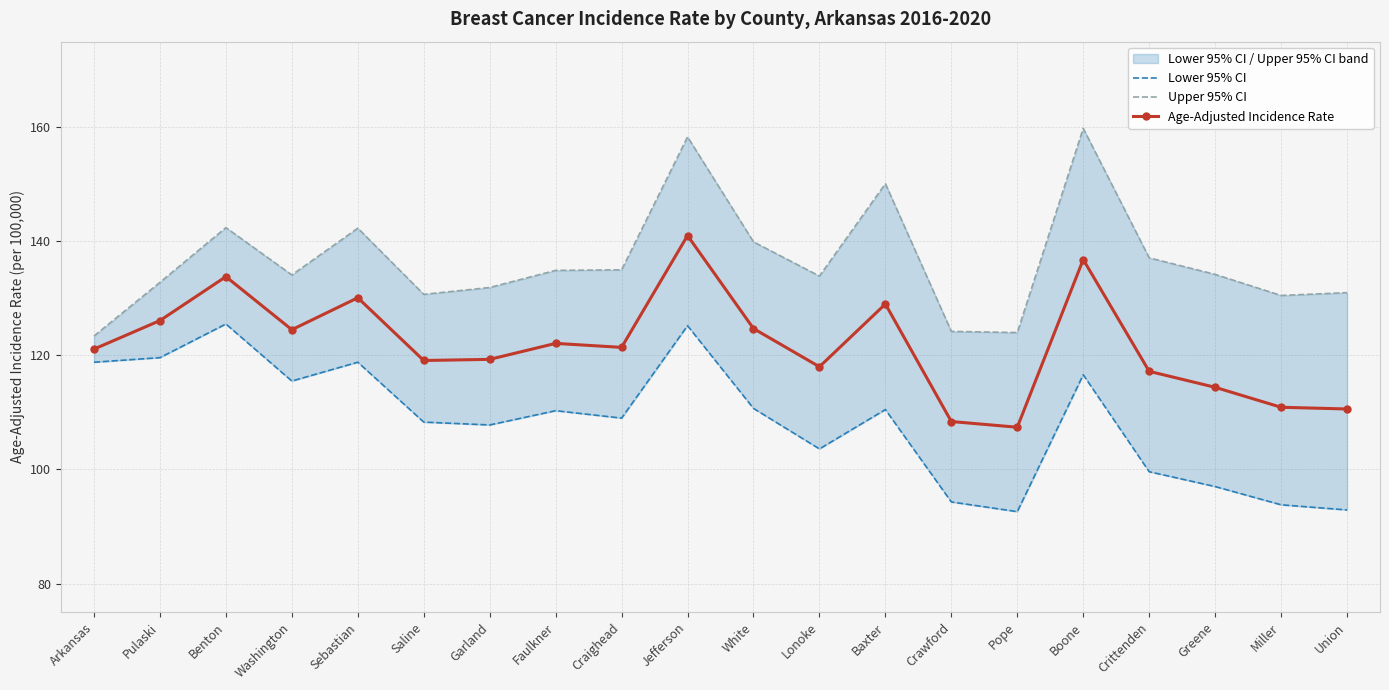

What is the sum of the Age-Adjusted Incidence Rate values at Sebastian and Crittenden?

247.3